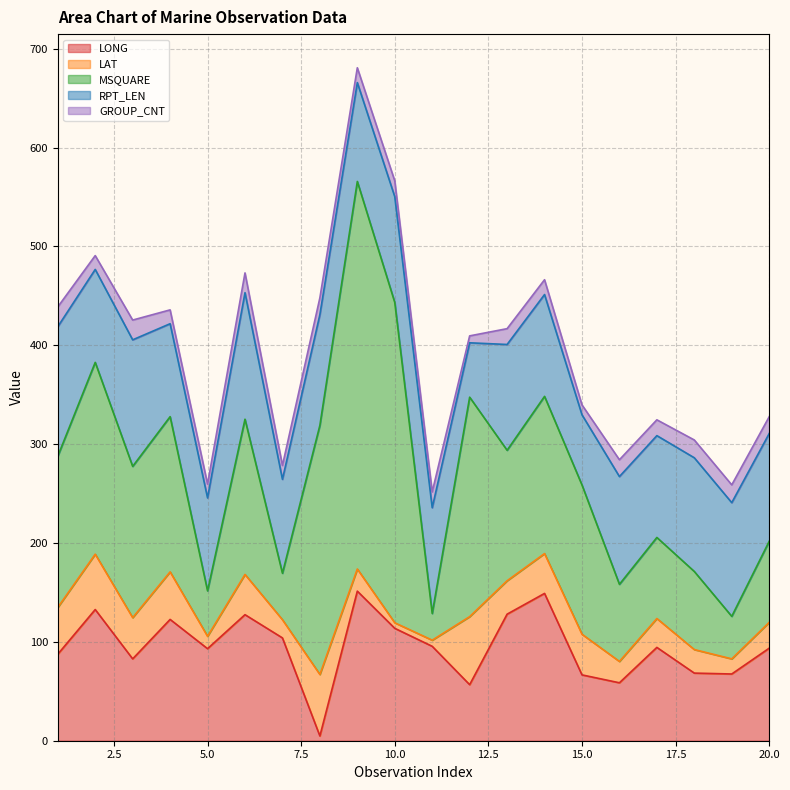

Which category has the lowest value across all series?

8